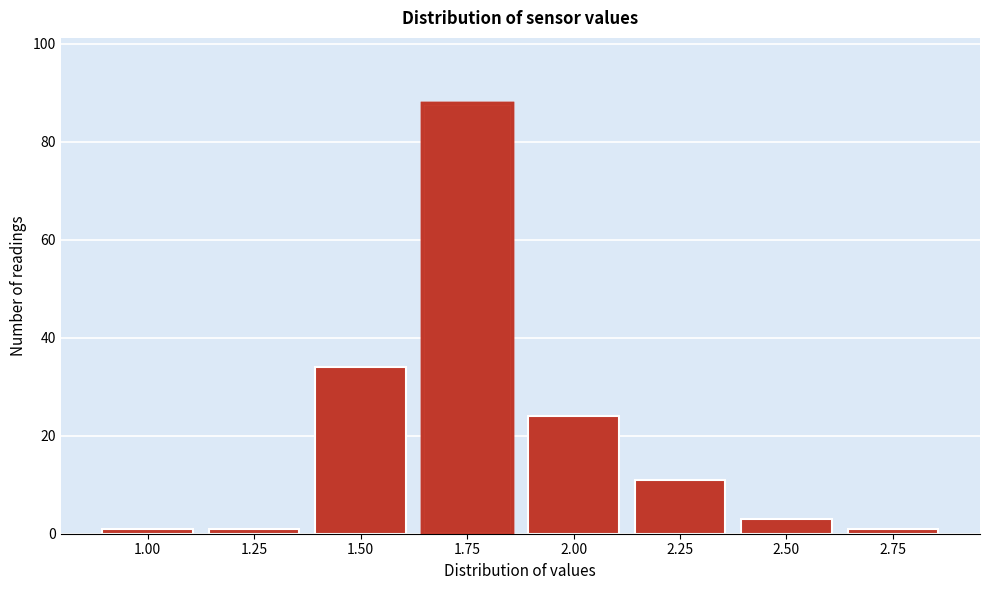

Reading left to right, what are all the values shown in this chart?

1	1	34	88	24	11	3	1